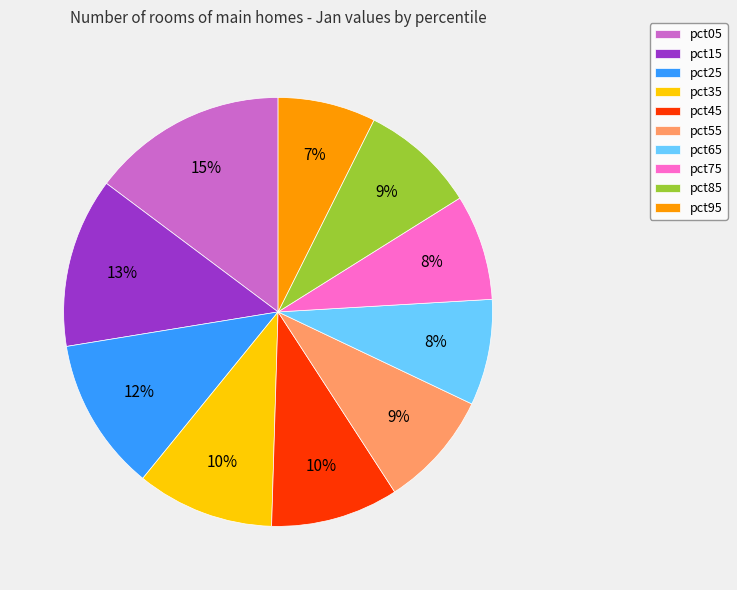

Count the number of slices in the pie.

10